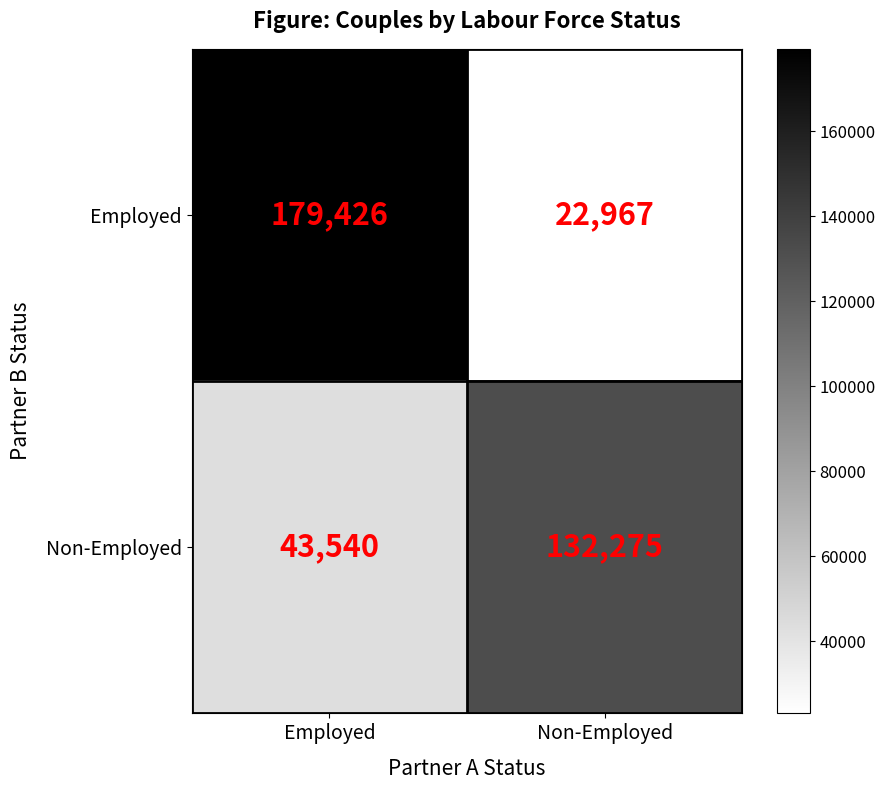

Rank the series by their maximum value, from highest to lowest.

Employed, Non-Employed